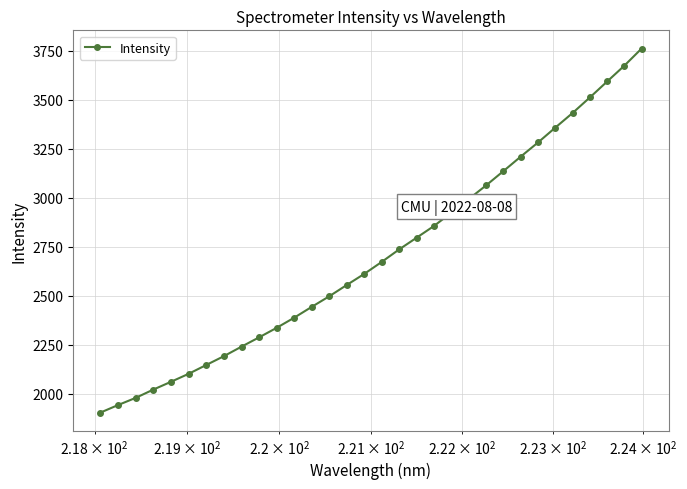

What is the value of the 32nd point from the left?

3761.2